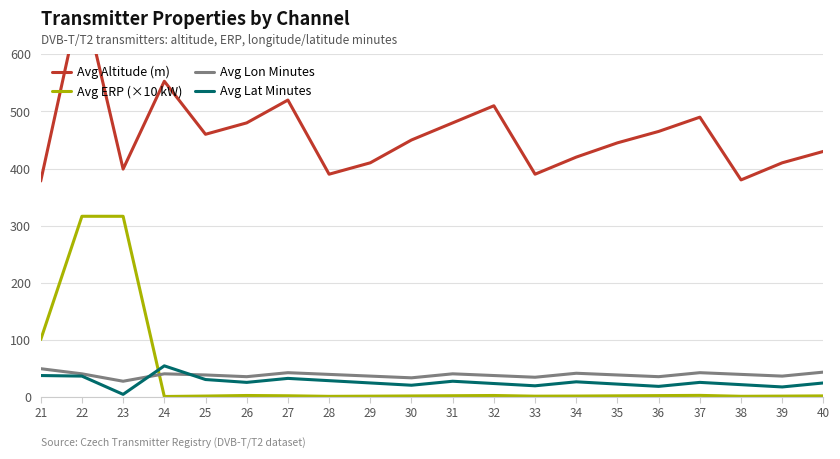

True or false: Avg Lon Minutes has a value of 19.2 at 36.

False